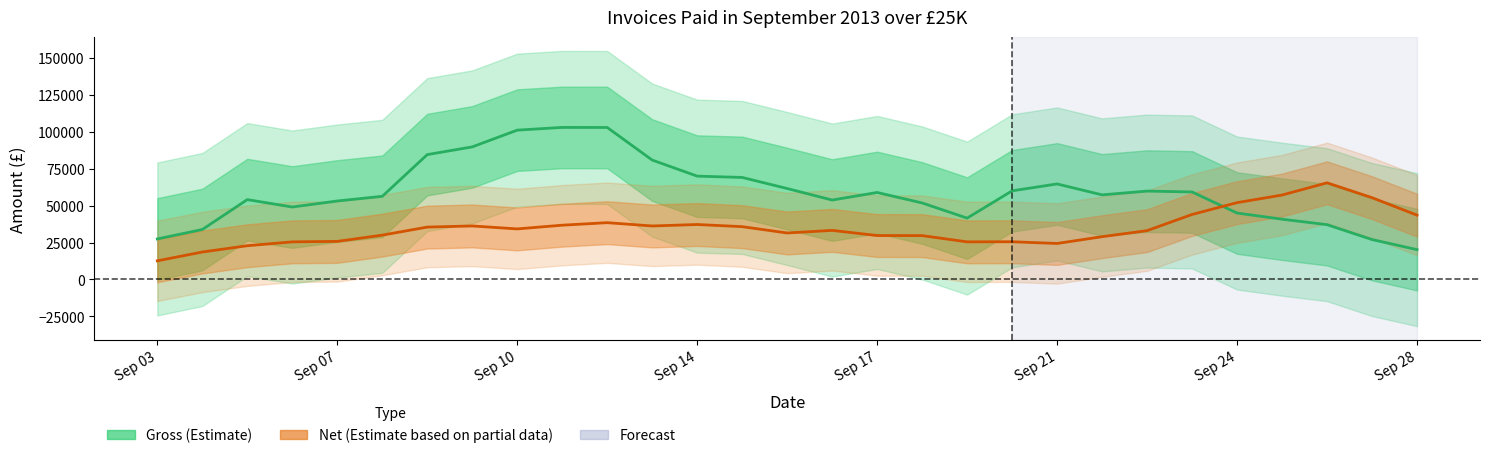

At which category is the sum across all series the highest?

10